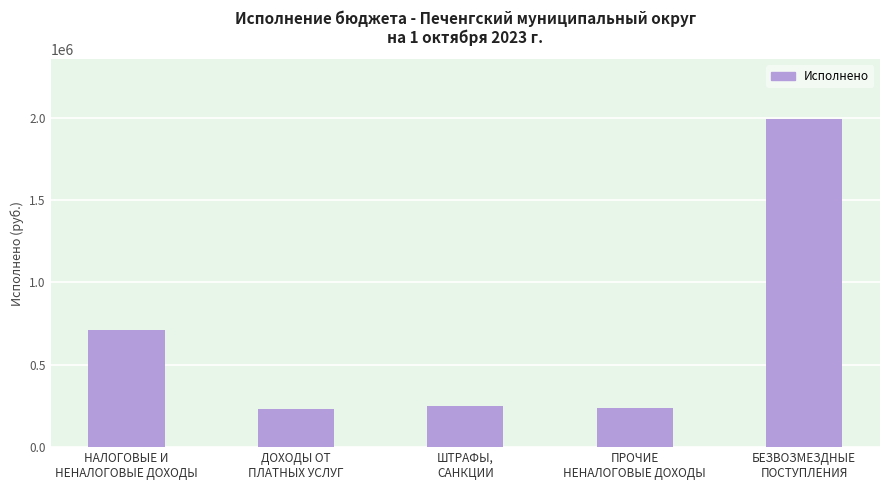

What is the value of the 4th bar from the left?

235000.0